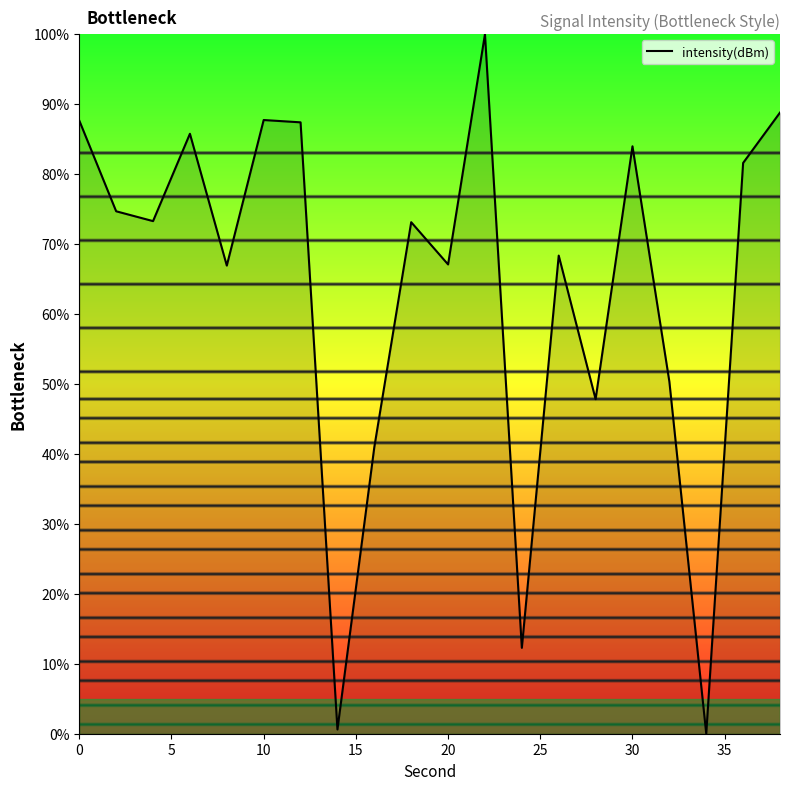

What is the greatest value displayed?

100.0